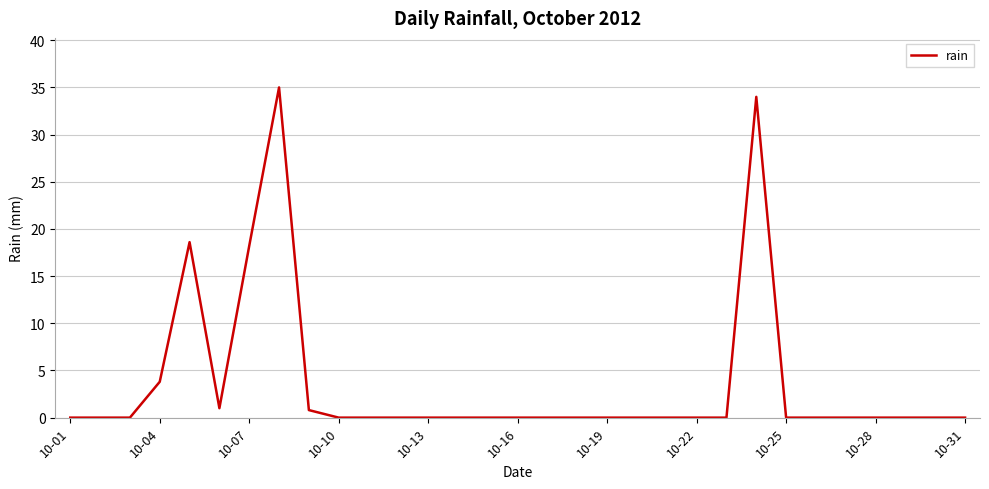

What is the difference between the maximum and minimum values?

35.0